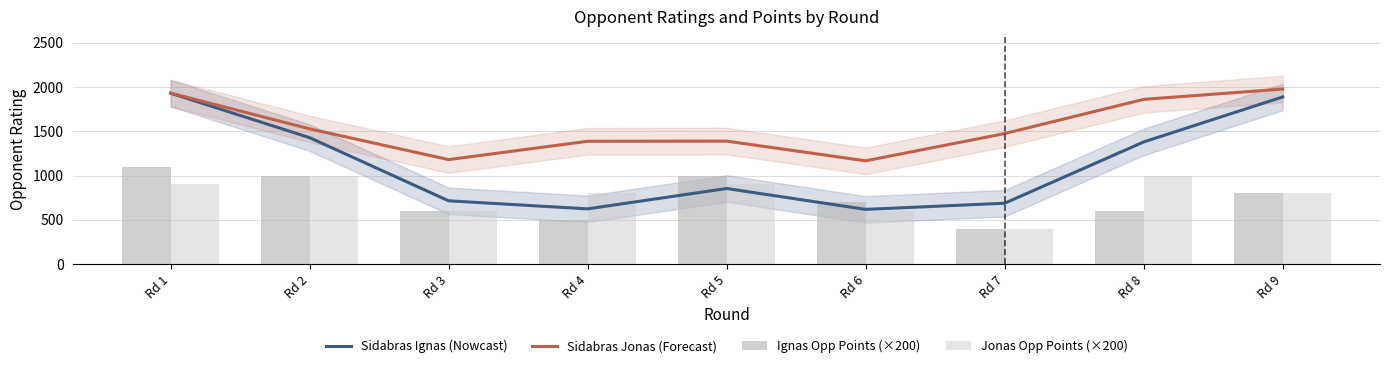

Which series changed the most between Rd 1 and Rd 9?

Ignas Opp Points (×200)